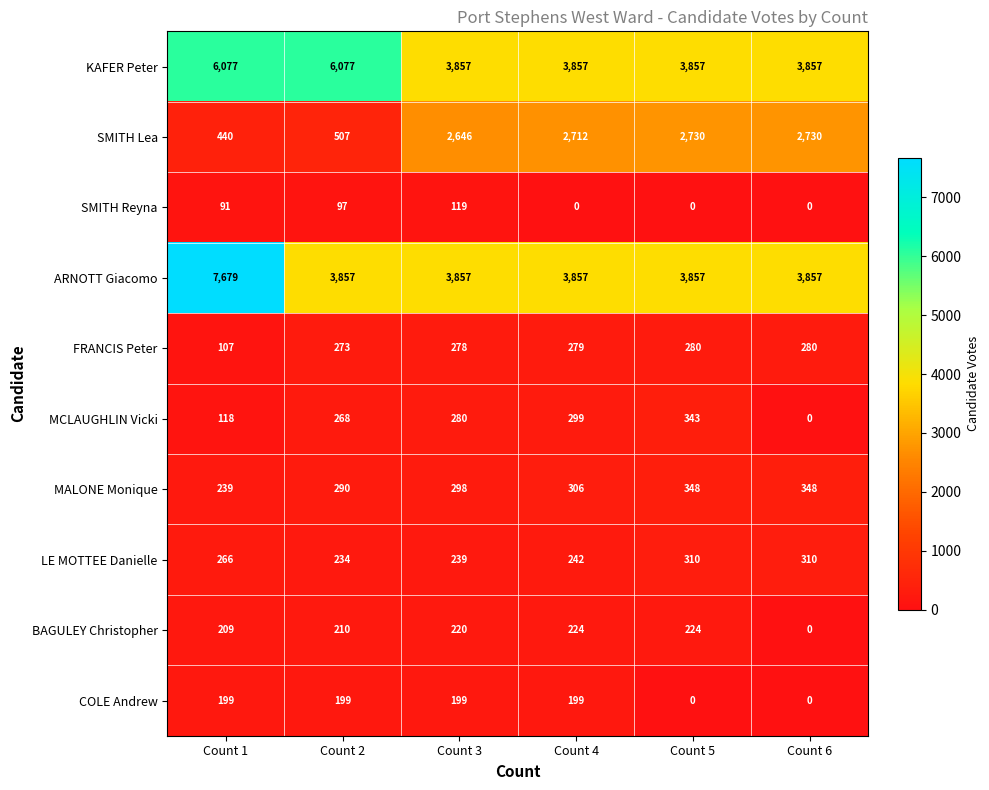

What is the difference between the maximum and minimum values in the COLE Andrew series?

199